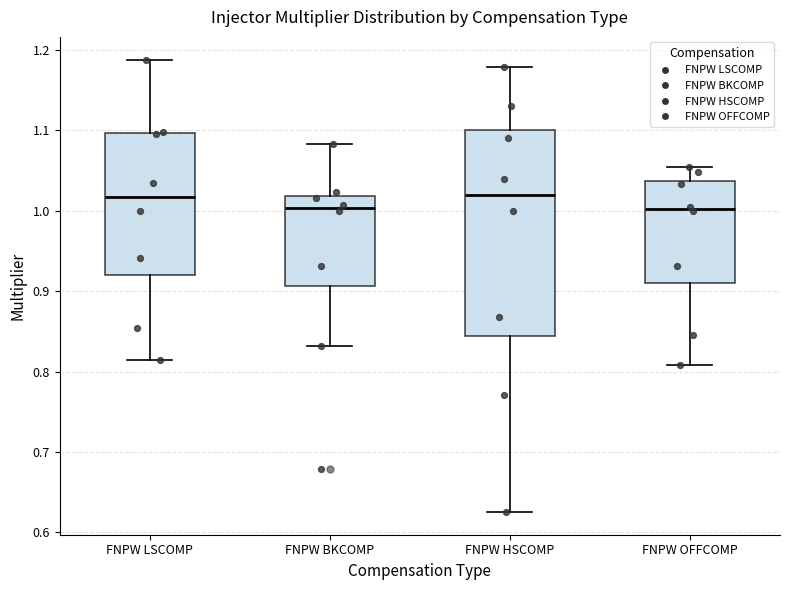

Reading left to right, transcribe this box plot: for each box, give where its median line is, the range the box spans, and where its two whiskers end, as read against the y-axis. The values are not printed on the chart, so give them approximately, as read against the axis.

FNPW LSCOMP: median 1.02, box 0.92 to 1.10, whiskers 0.81 to 1.19
FNPW BKCOMP: median 1.00, box 0.91 to 1.02, whiskers 0.83 to 1.08
FNPW HSCOMP: median 1.02, box 0.84 to 1.10, whiskers 0.63 to 1.18
FNPW OFFCOMP: median 1.00, box 0.91 to 1.04, whiskers 0.81 to 1.05